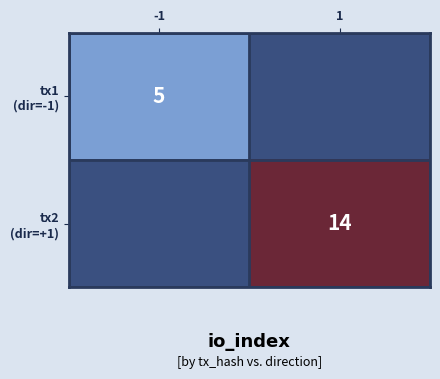

What is the minimum value shown in the chart?

5.0